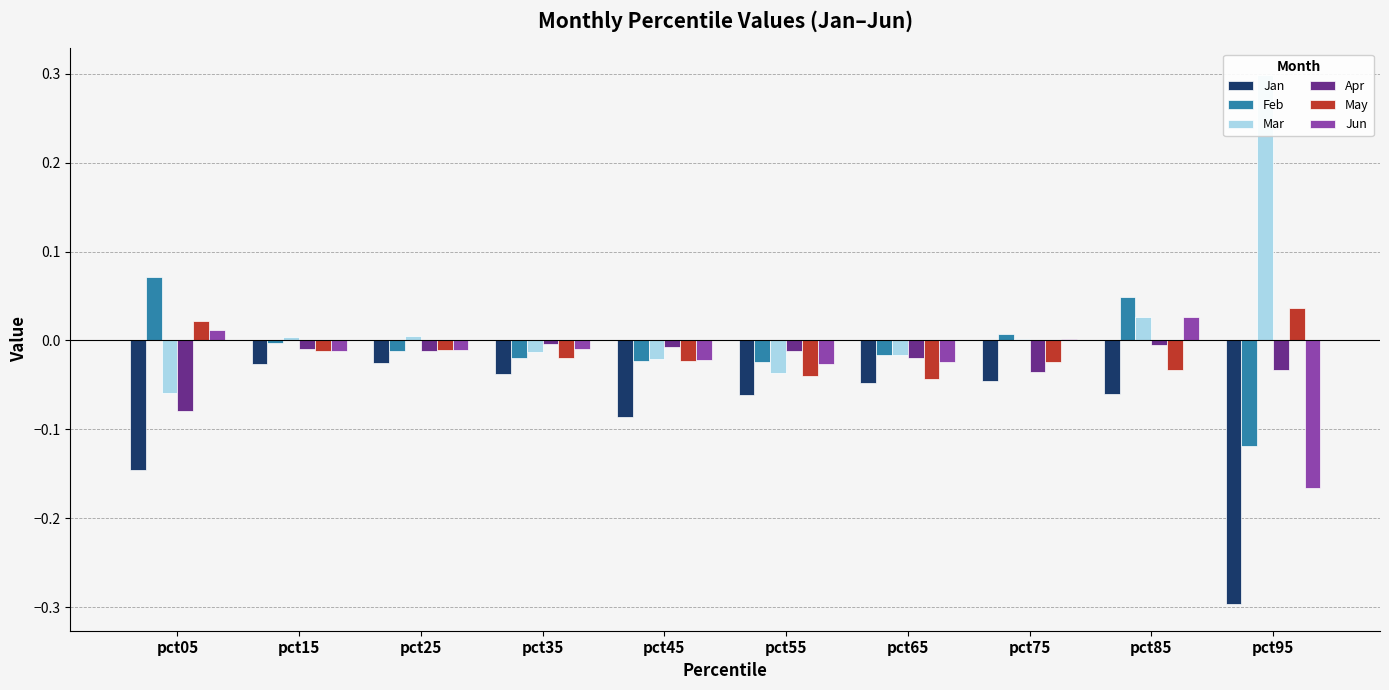

Is it true that May equals -0.1 at pct65?

False